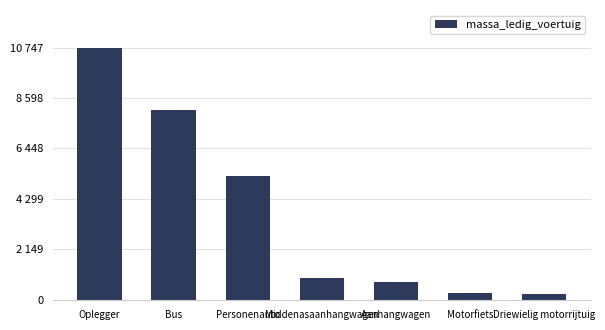

What is the value of the 4th bar from the left?

900.0